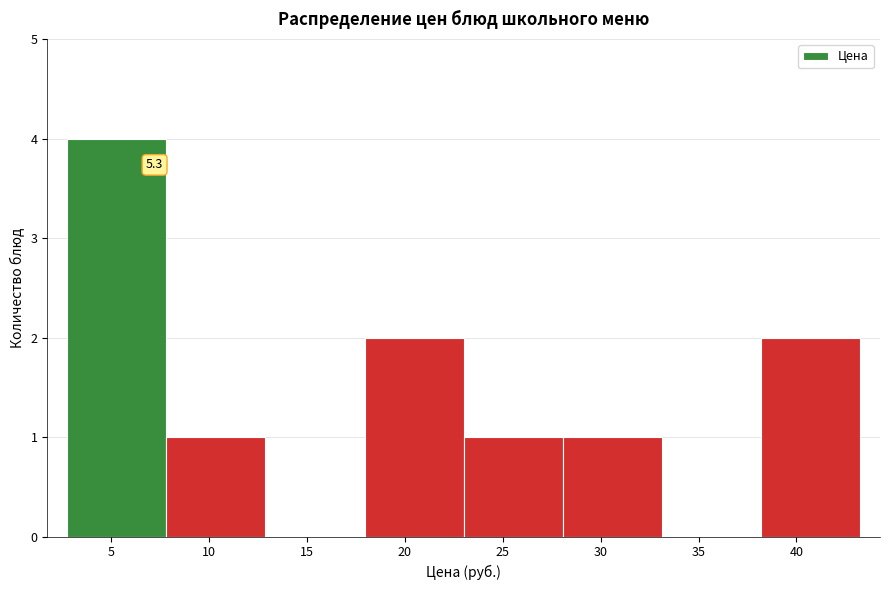

Which range on the x-axis has the tallest bar?

2.5 to 8.0